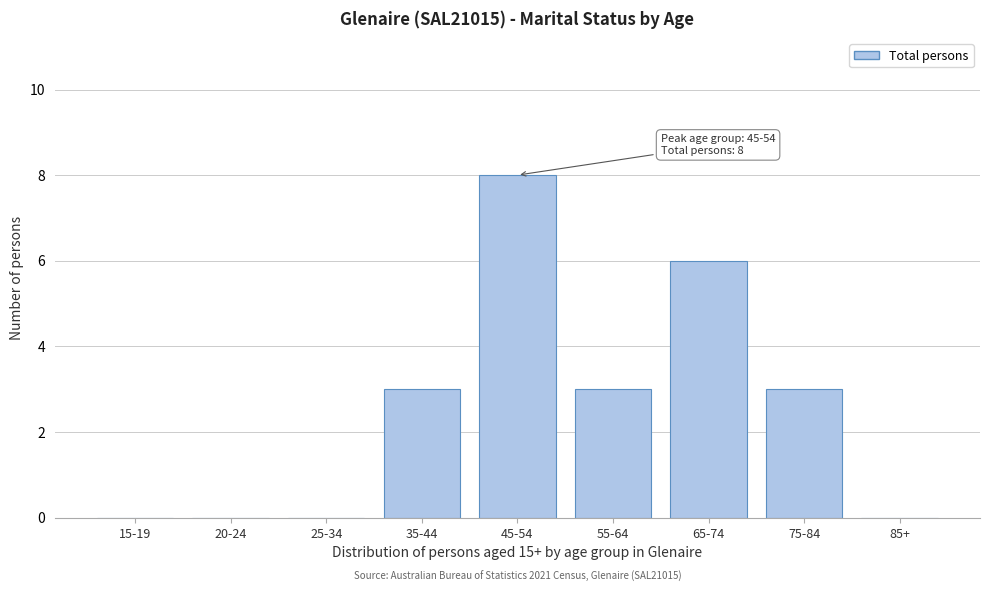

Reading left to right, list all the values displayed in this chart.

15-19=0	20-24=0	25-34=0	35-44=3	45-54=8	55-64=3	65-74=6	75-84=3	85+=0